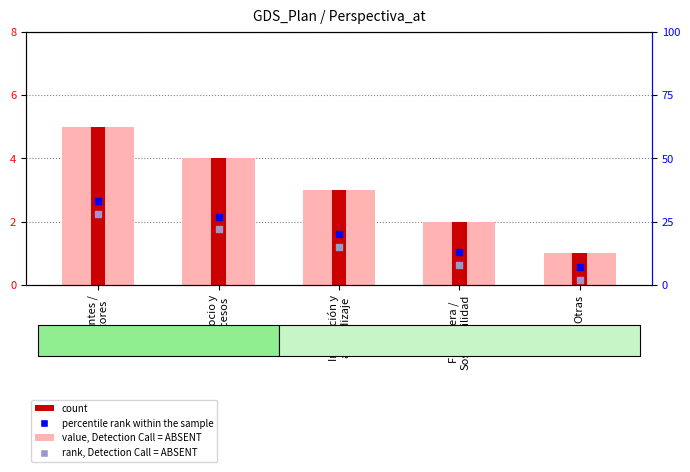

Which series has the widest spread of Y values?

percentile rank within the sample